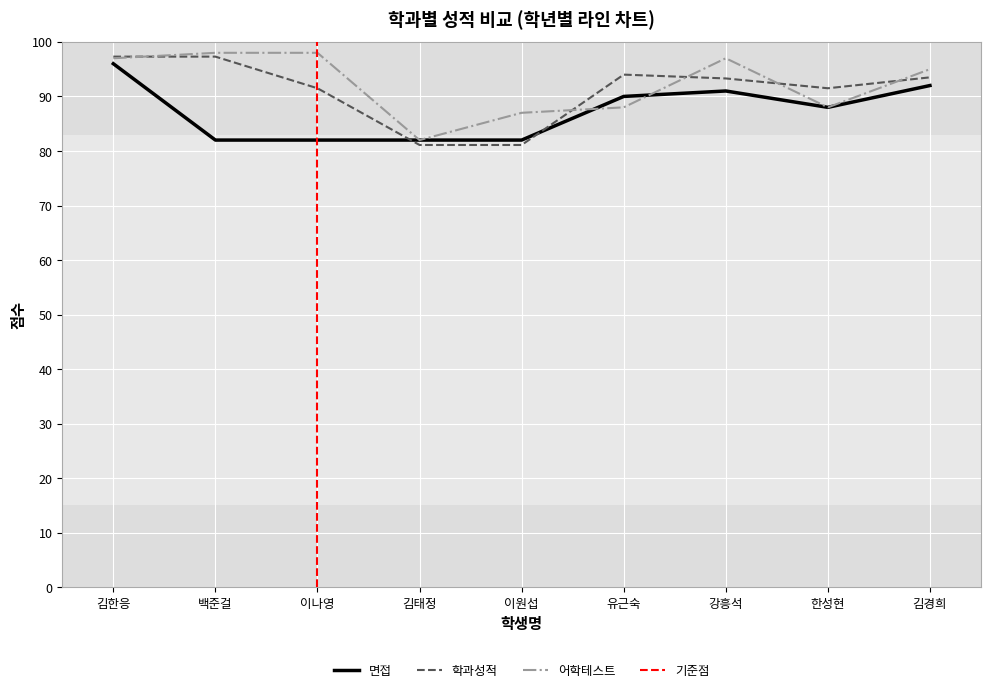

List the series in order of their overall mean, lowest first.

면접, 학과성적, 어학테스트